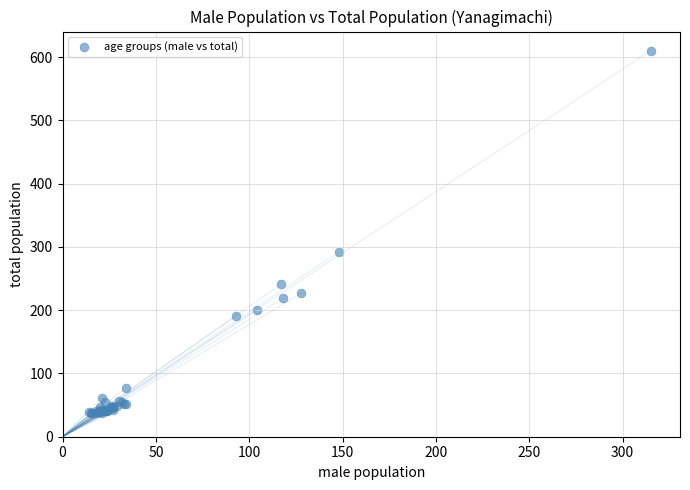

What Y value in the scatter plot is closest to 323?

292